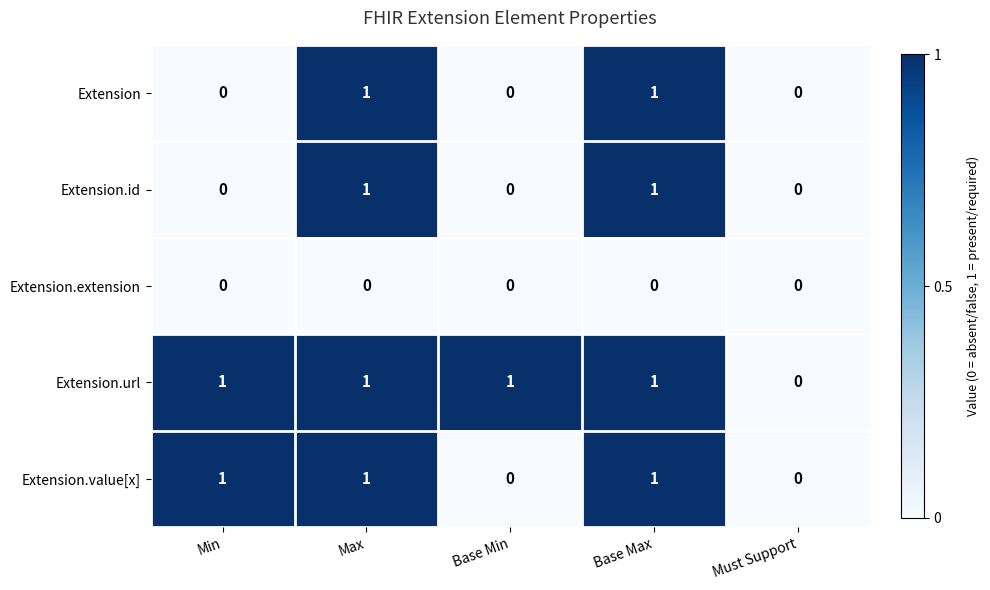

How many Extension.value[x] values are between 0 and 1?

5